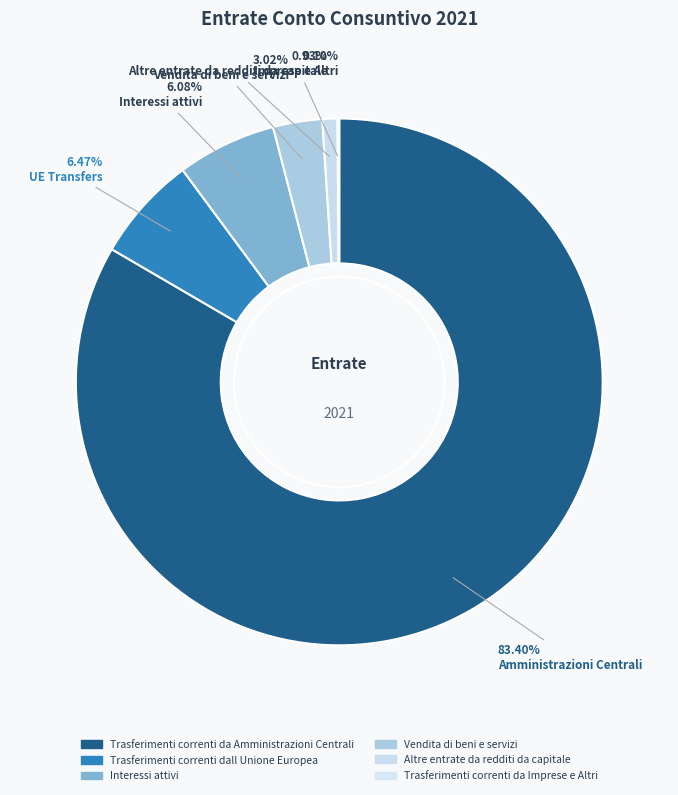

Which slice is the largest?

Trasferimenti correnti da Amministrazioni Centrali